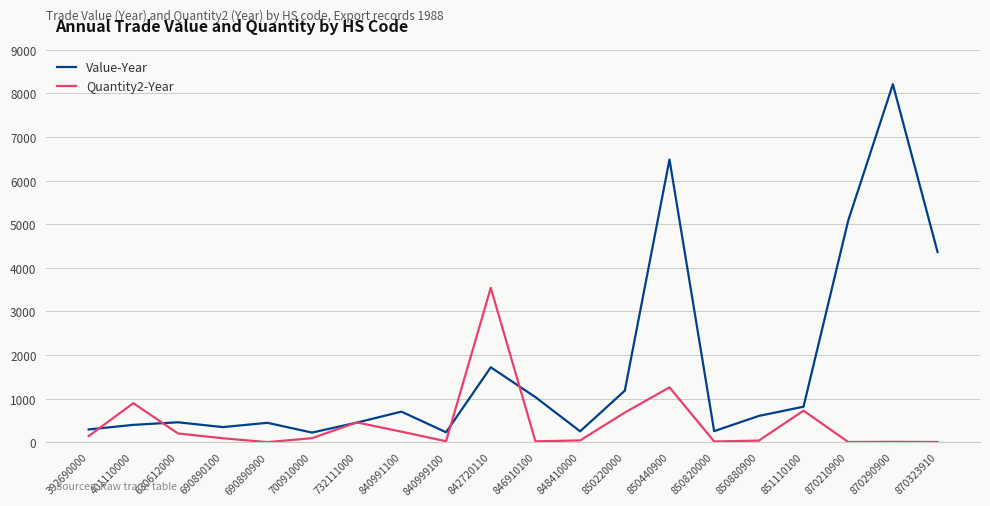

Where do Value-Year and Quantity2-Year first cross each other?

392690000 and 401110000